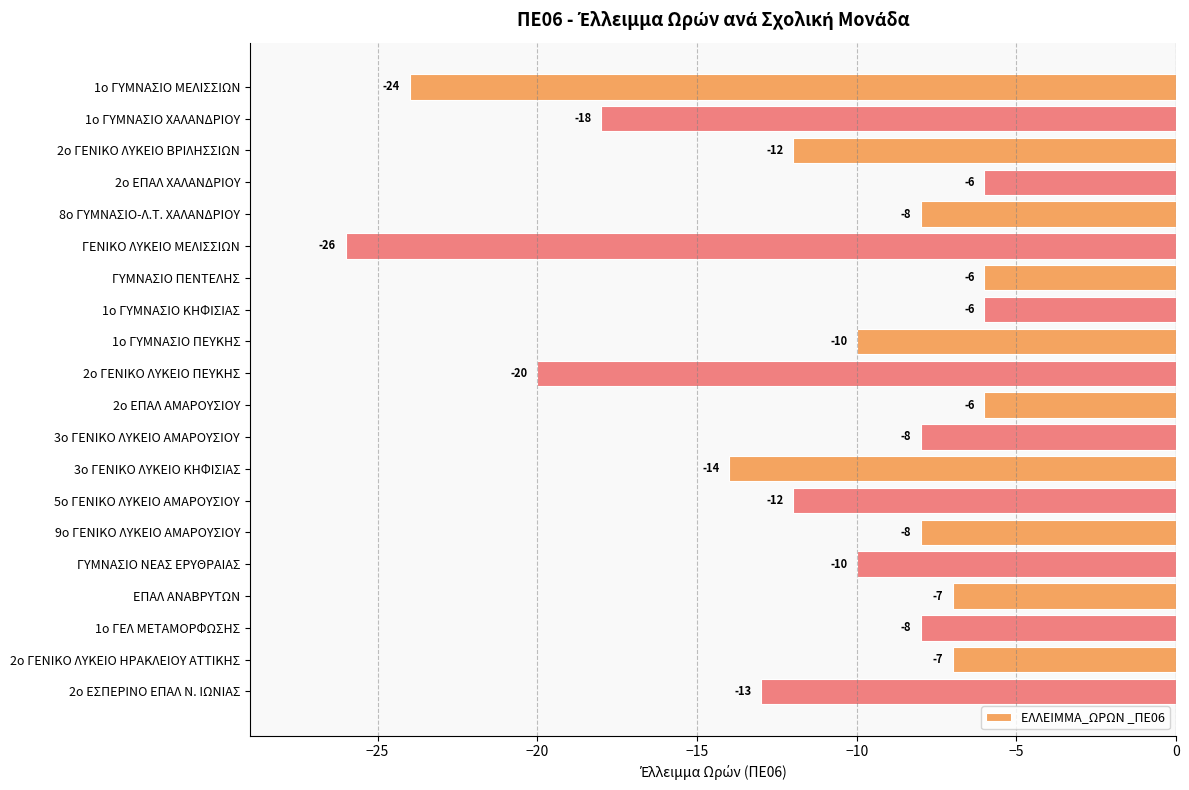

Reading bottom to top, list all the values displayed in this chart.

-13	-7	-8	-7	-10	-8	-12	-14	-8	-6	-20	-10	-6	-6	-26	-8	-6	-12	-18	-24